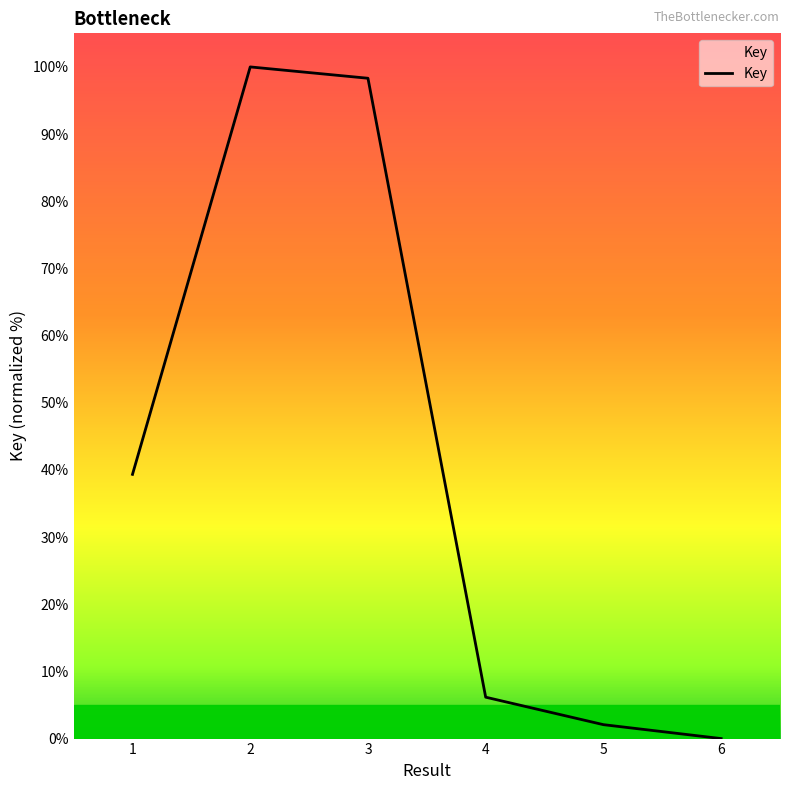

What is the change in value from 2 to 3?

-1.7